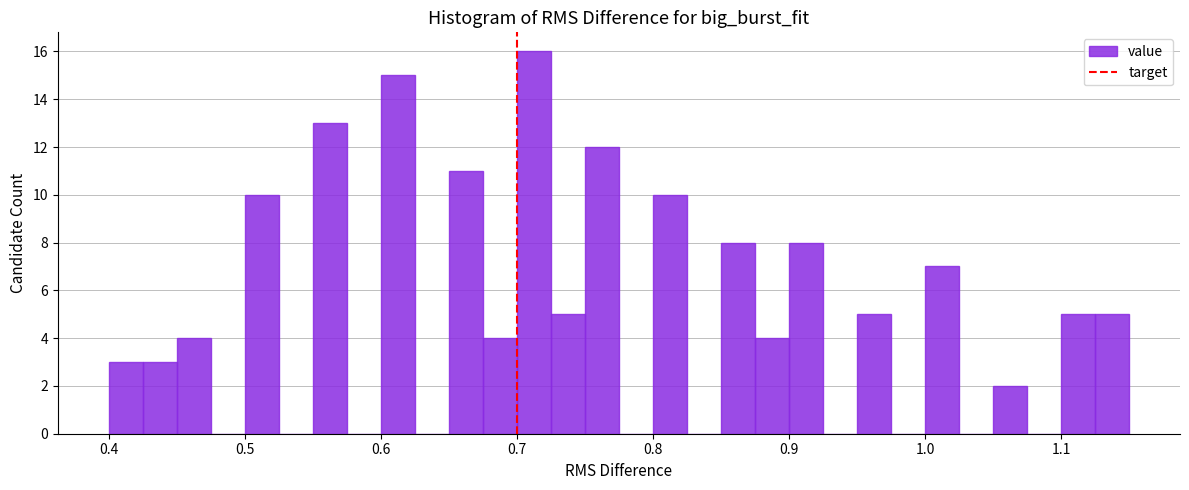

Read against the x-axis, roughly where is the centre of the tallest bar?

0.71